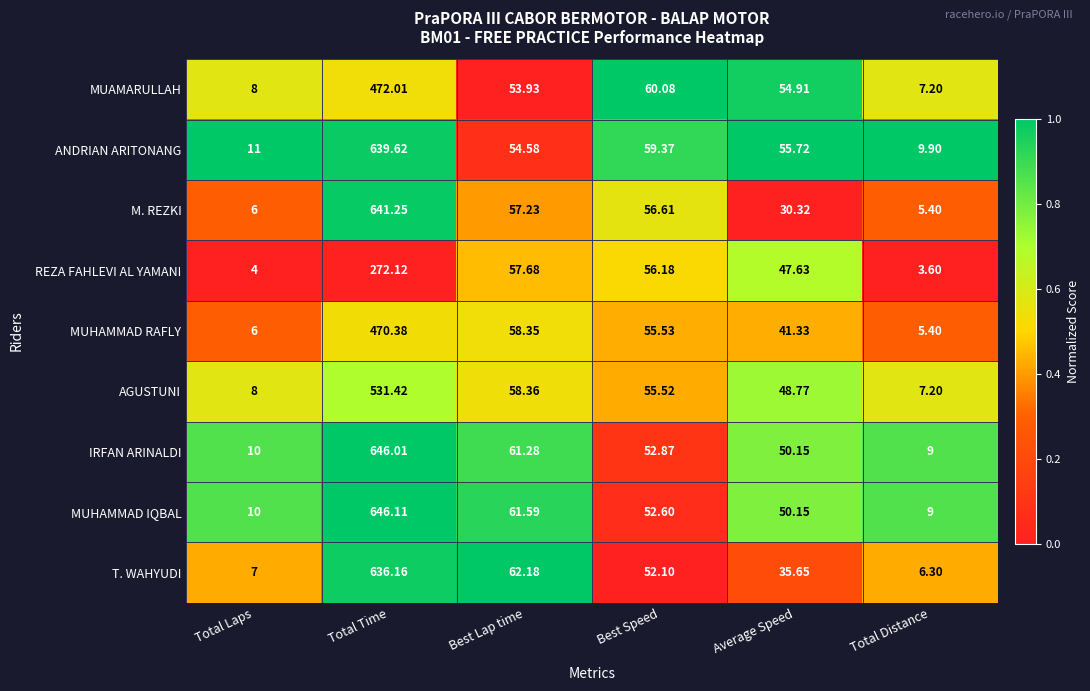

Which series has the widest spread of values?

MUHAMMAD IQBAL